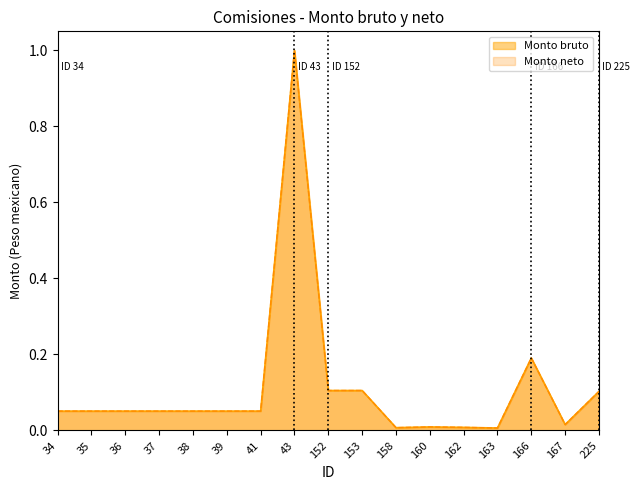

Which has a higher value, 163 or 162?

162